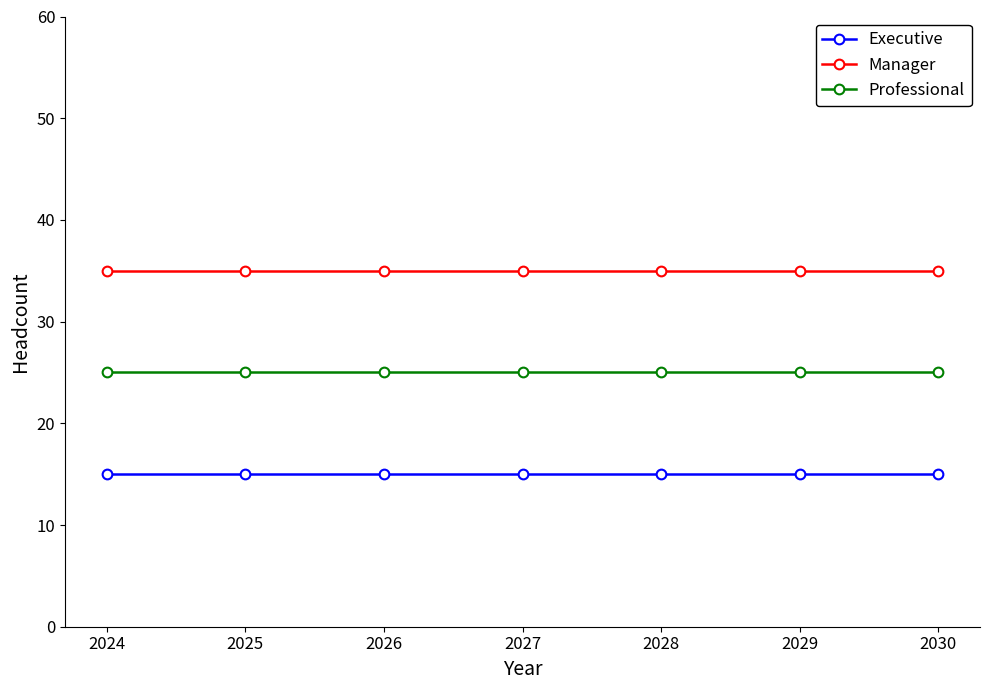

What is the difference between the highest and lowest values at 2024?

20